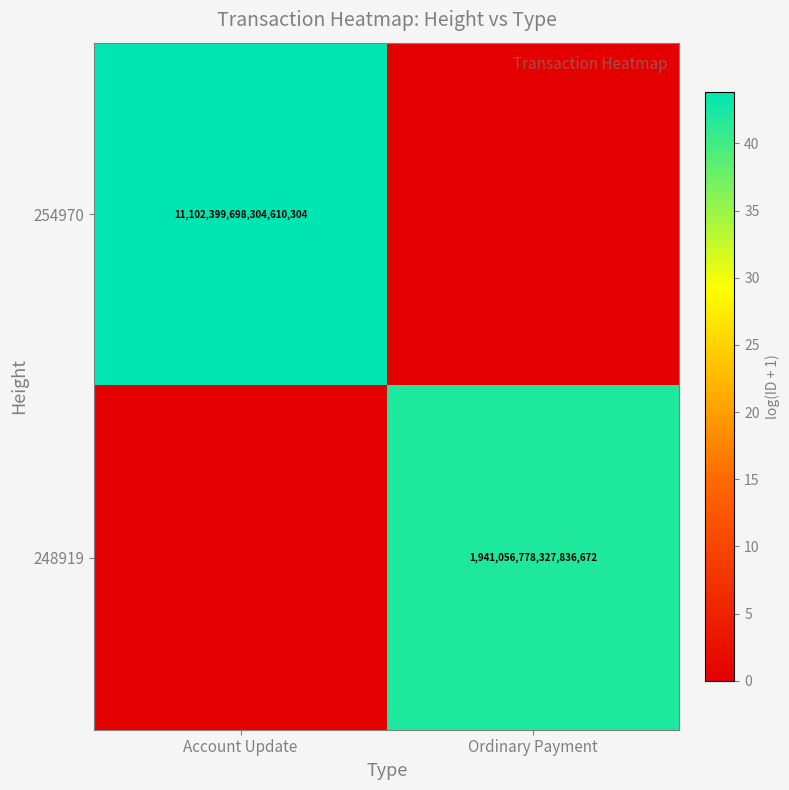

Count the number of data series in this chart.

2